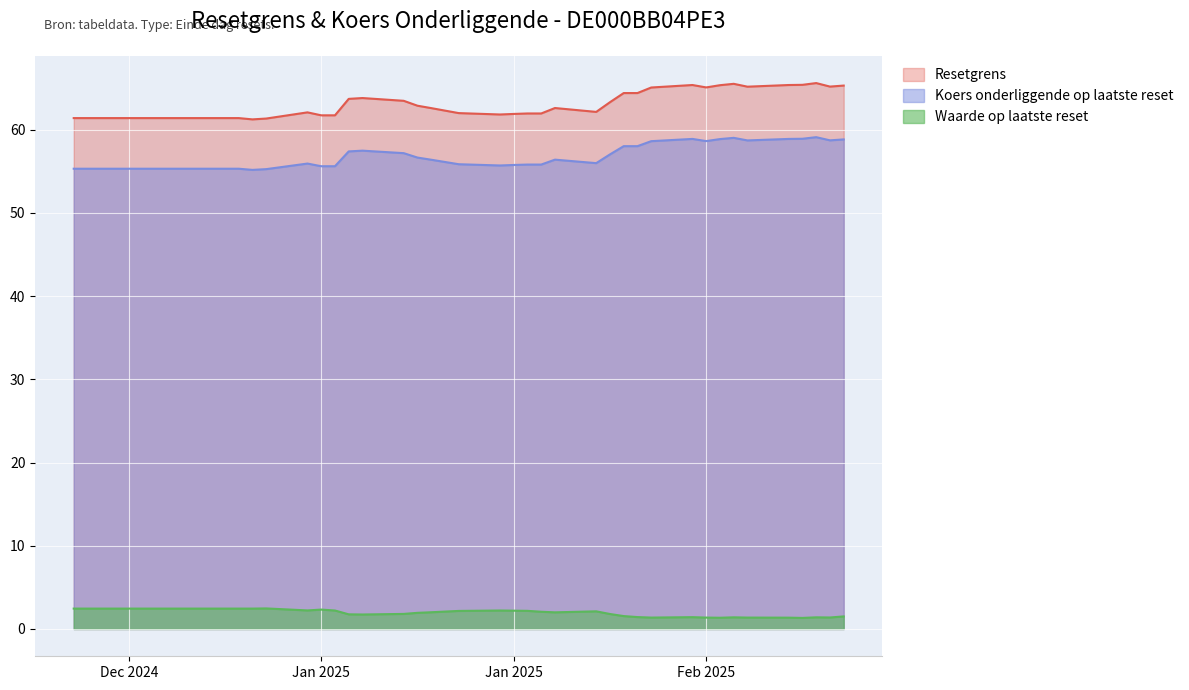

At which category is the sum across all series the highest?

2025-02-19